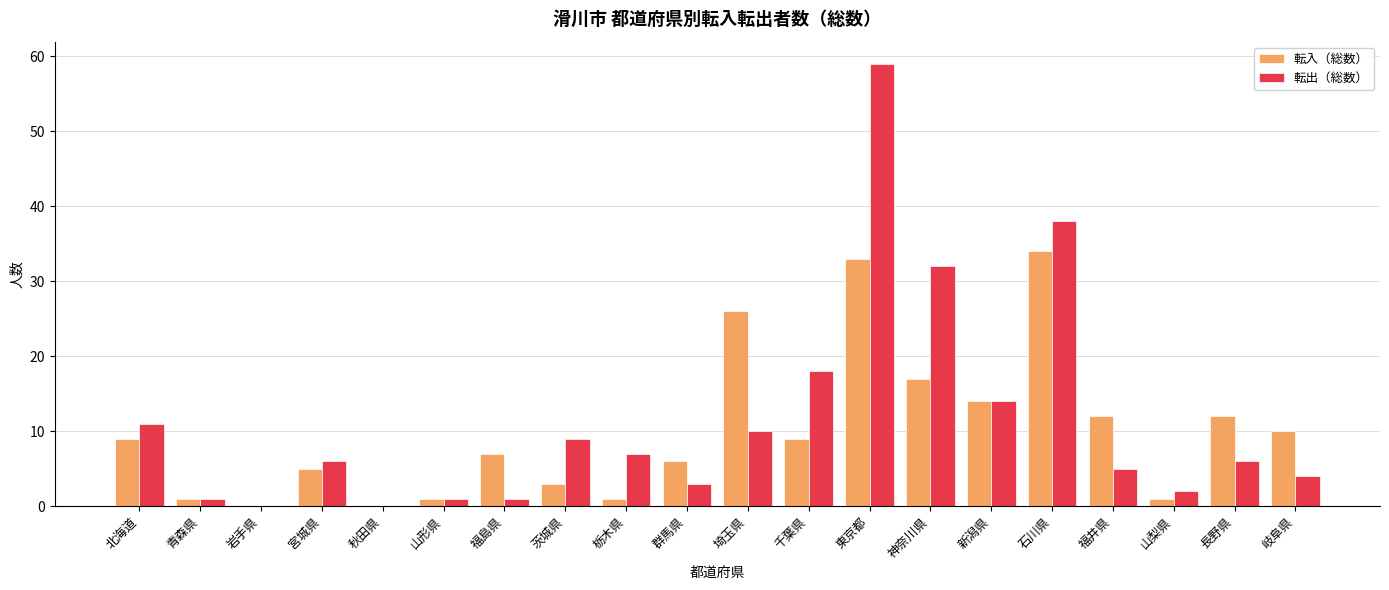

How many series are shown in this chart?

2